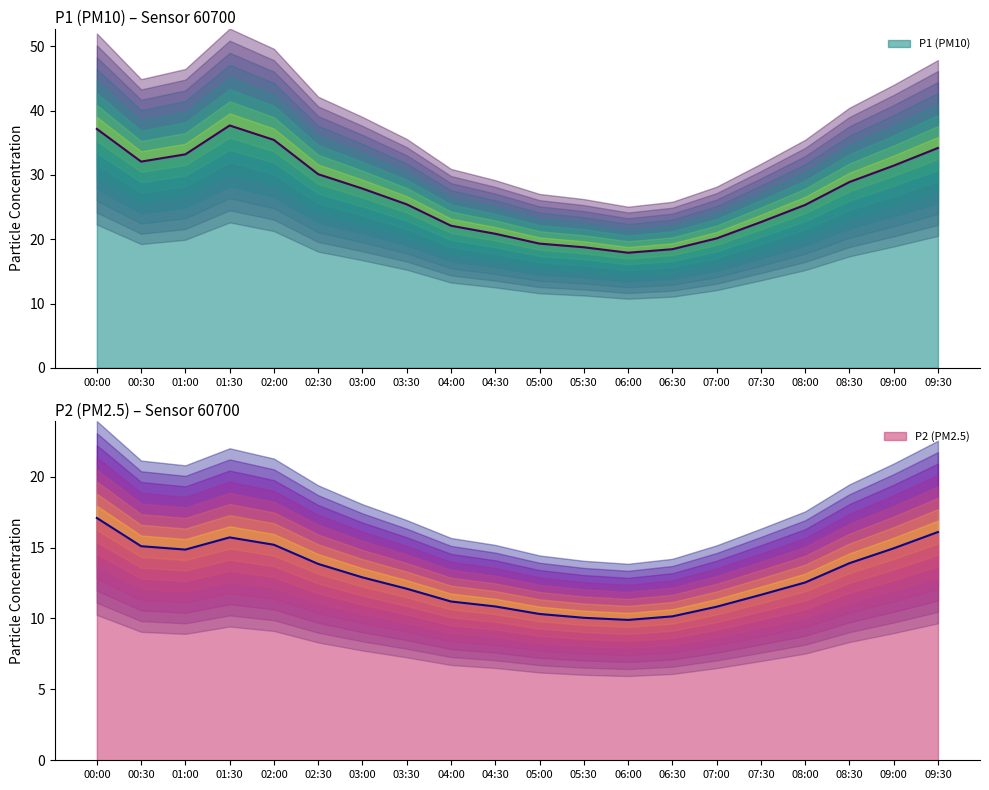

The value of P1 at 08:00 is 25.3. True or false?

True